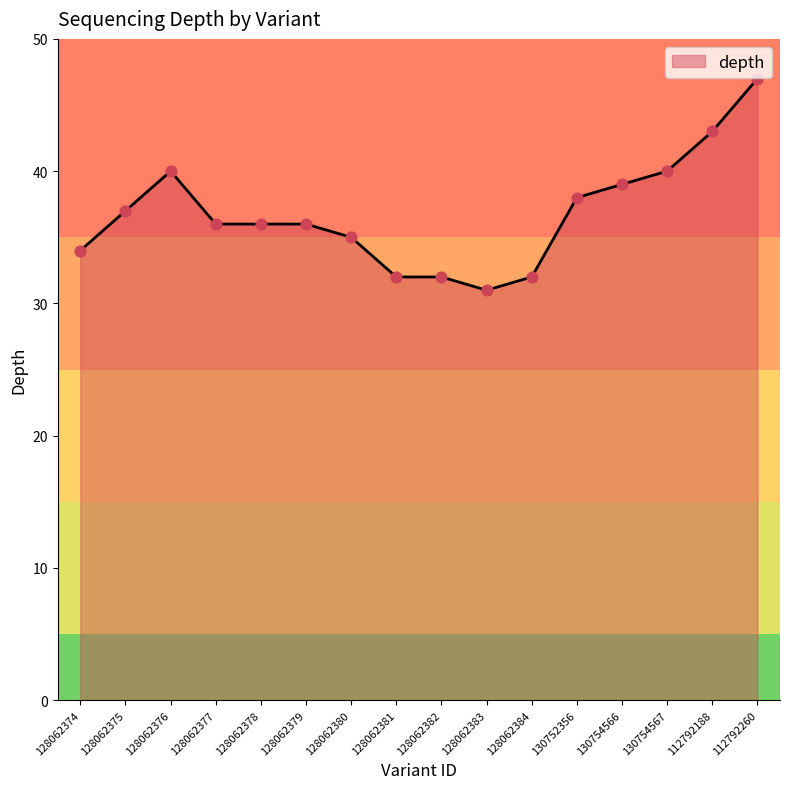

Between 128062378 and 112792260, which is larger?

112792260